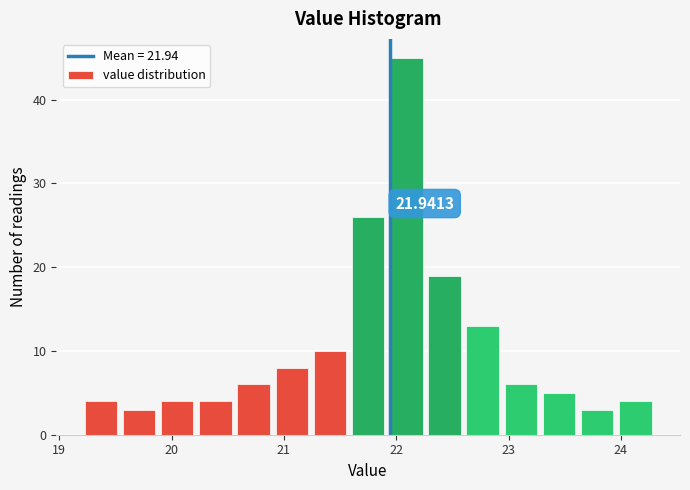

Around what value on the x-axis is the tallest bar? Give the approximate position of its centre, as read against the axis.

22.1